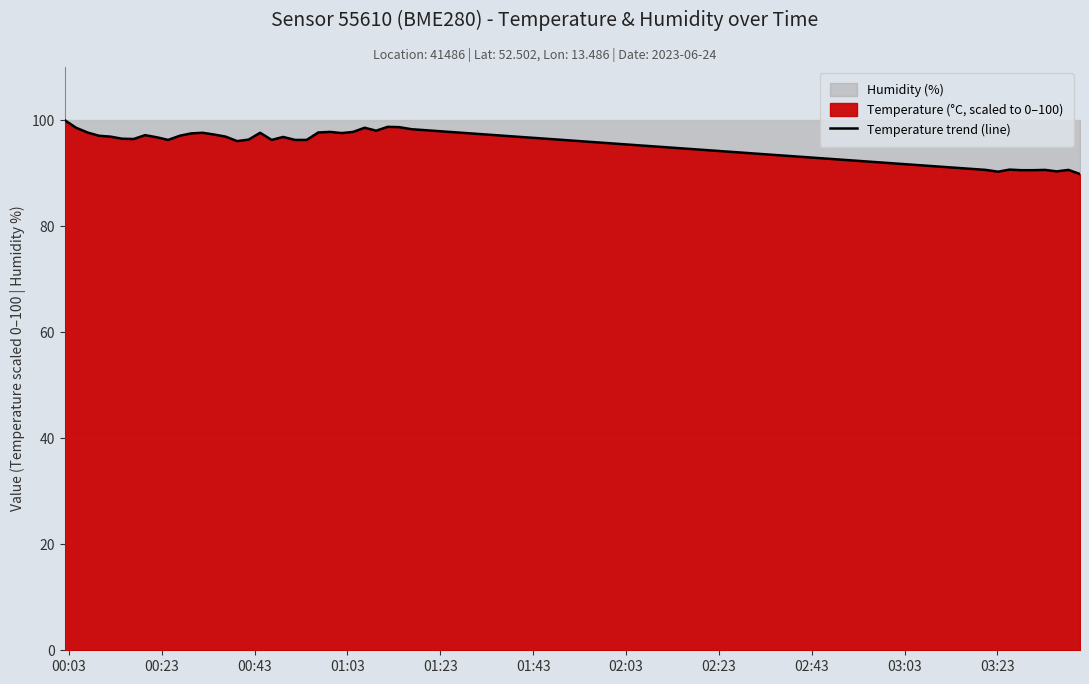

What is the highest value of the Temperature trend (line) series?

100.0